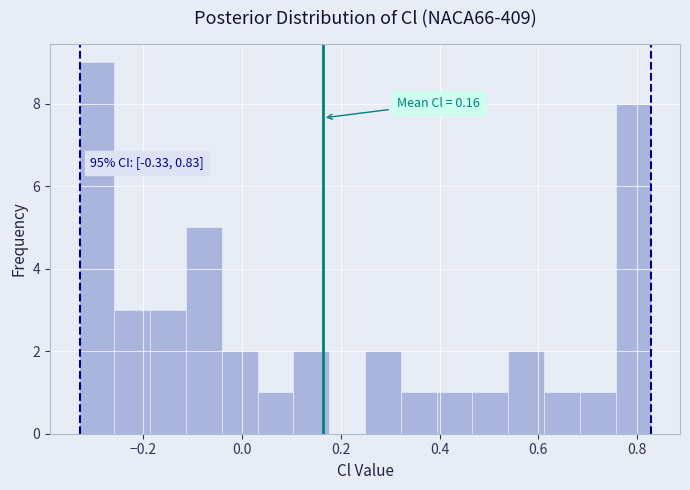

Around what value on the x-axis is the tallest bar? Give the approximate position of its centre, as read against the axis.

-0.30